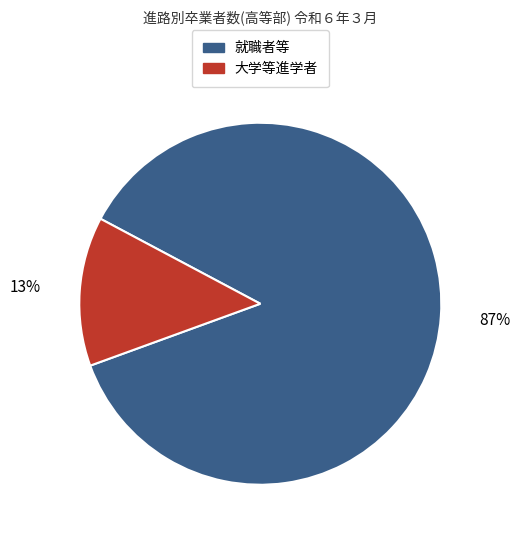

Does any single category account for the majority?

Yes